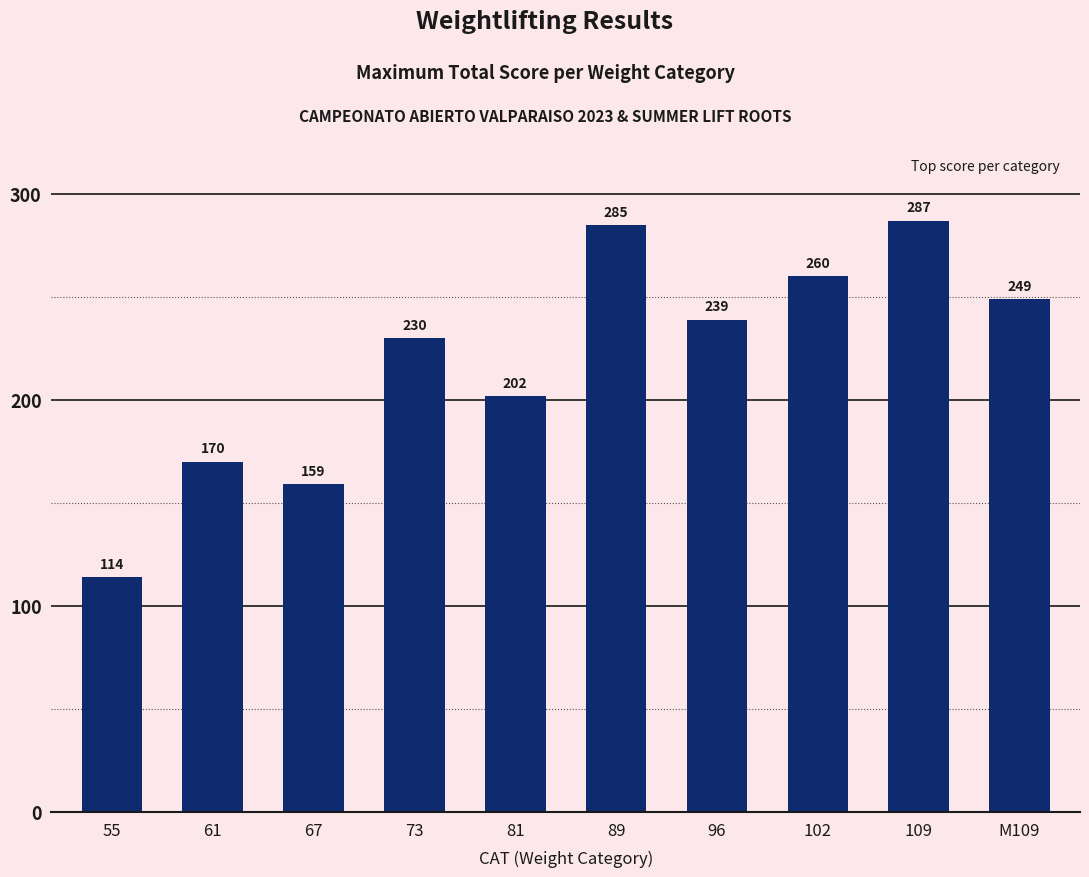

What is the greatest value displayed?

287